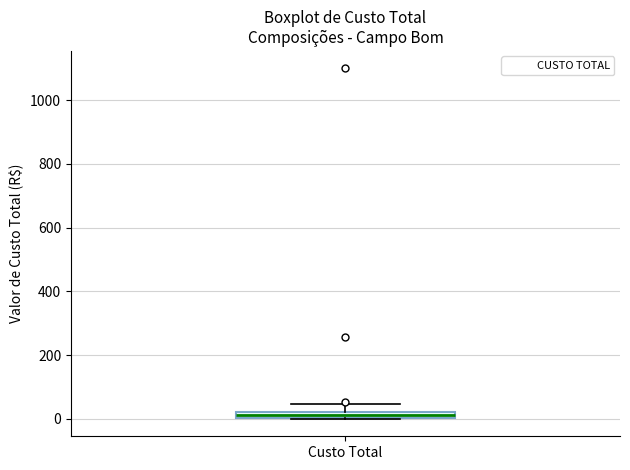

Where is the lower edge of the box for Custo Total on the y-axis? The values are not printed on the chart, so give them approximately, as read against the axis.

0